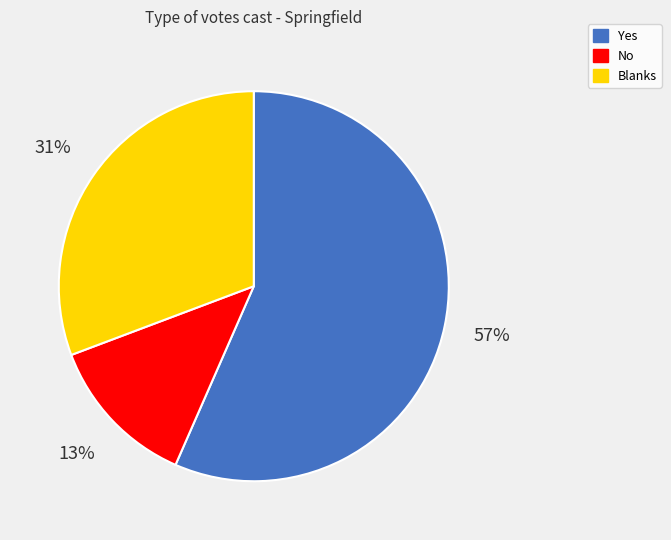

To the nearest percent, what is the average slice percentage?

33%